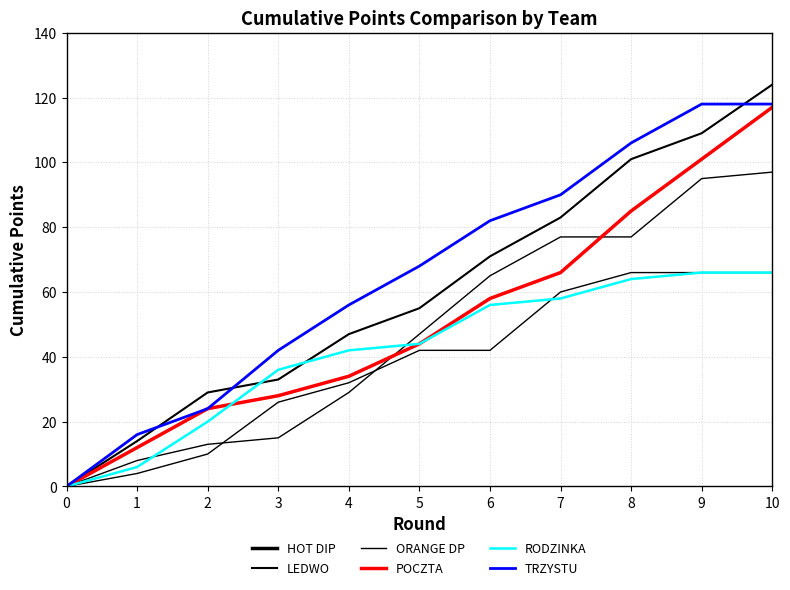

How many lines are shown in the chart?

6